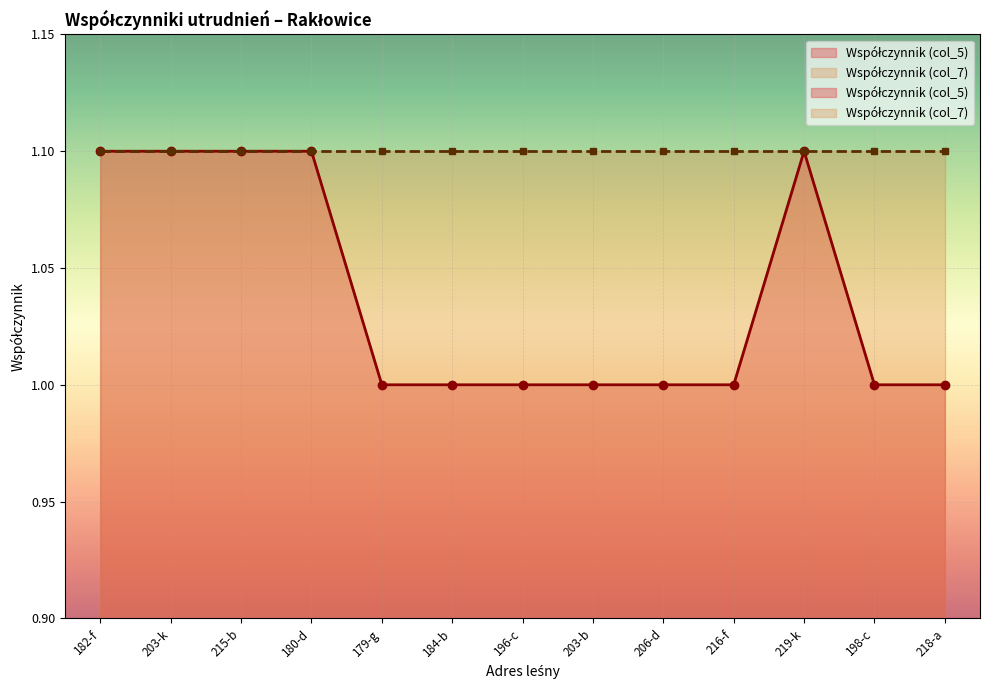

Does the chart display data point markers on the line(s)?

Yes